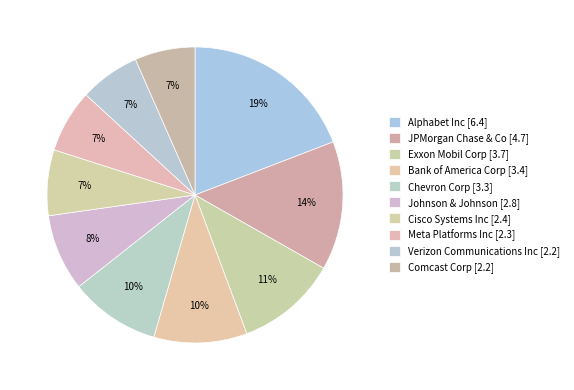

Is there a majority slice in this chart?

No